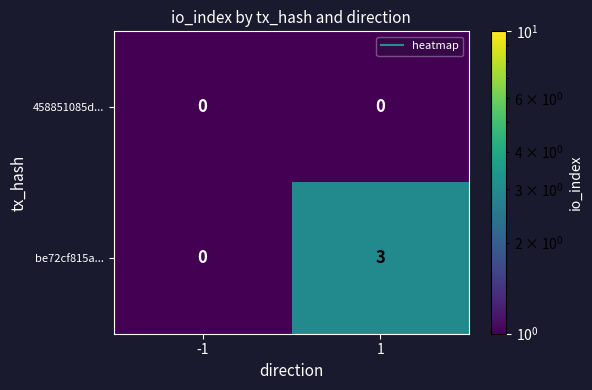

What is the maximum value shown in the chart?

3